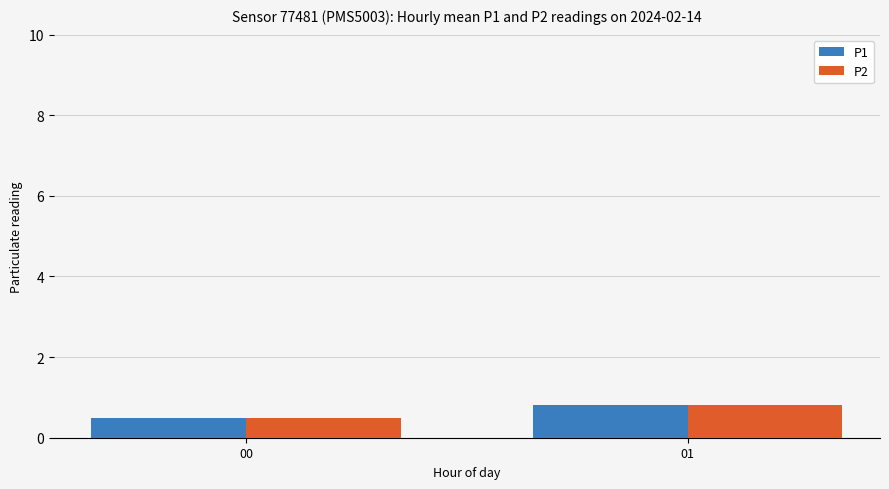

Reading left to right, list all the values displayed in this chart.

P1: 0.5	0.8
P2: 0.5	0.8